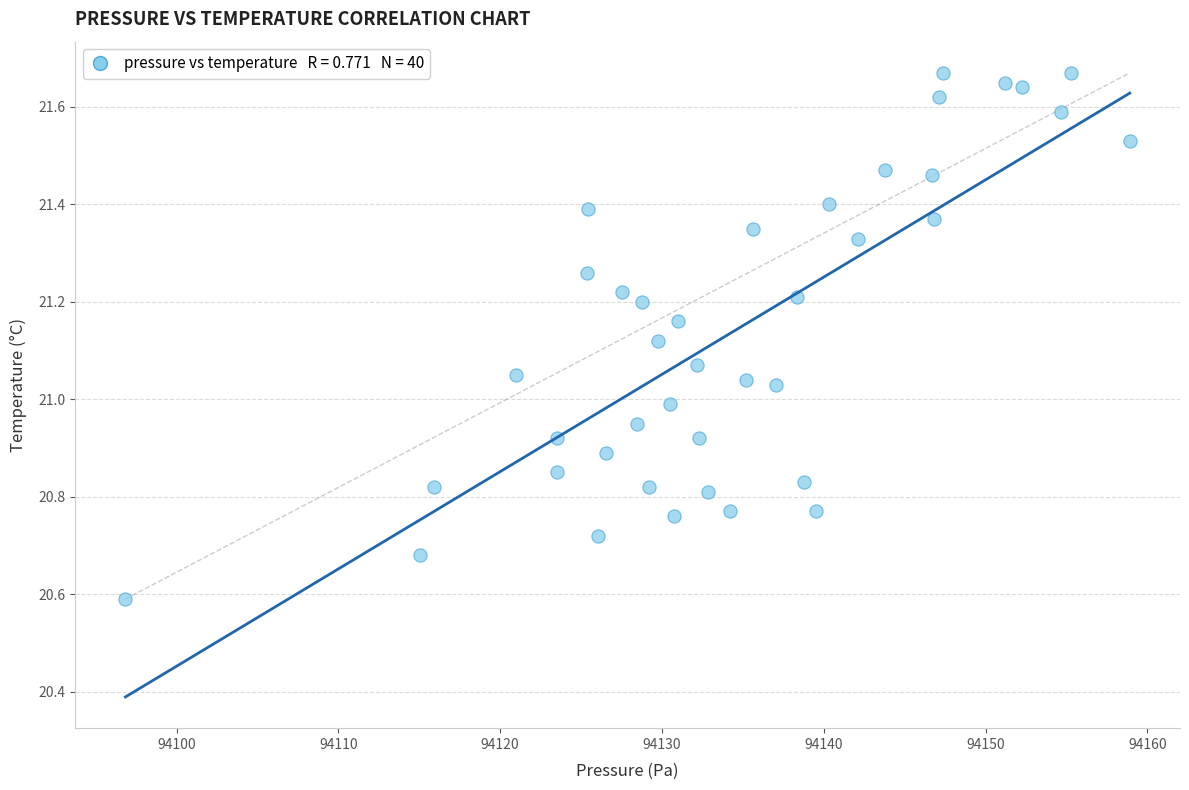

What is the range of X values (max minus min)?

62.1